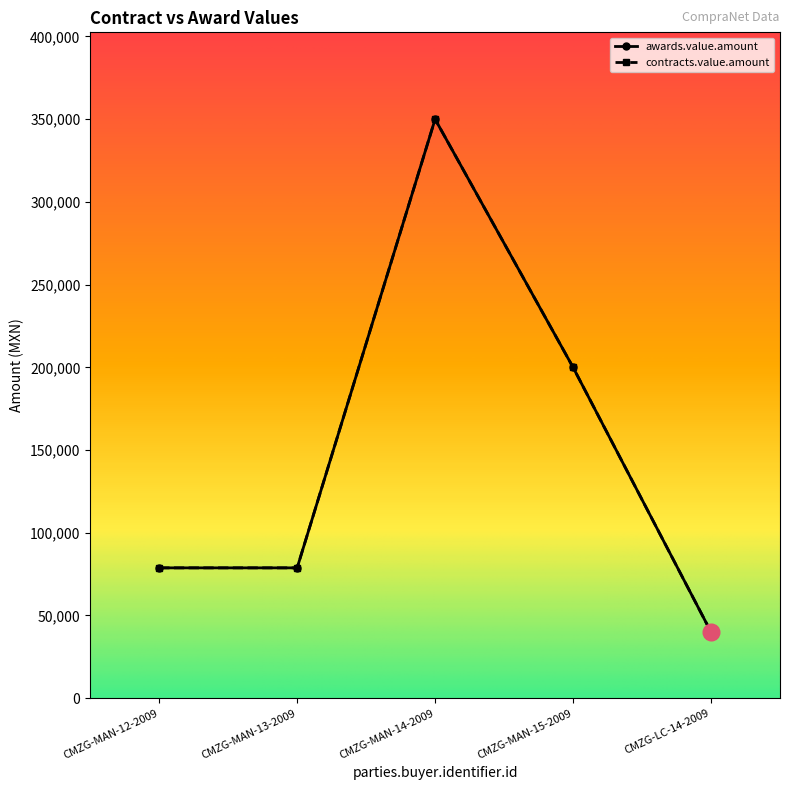

Does the chart have visible grid lines?

No